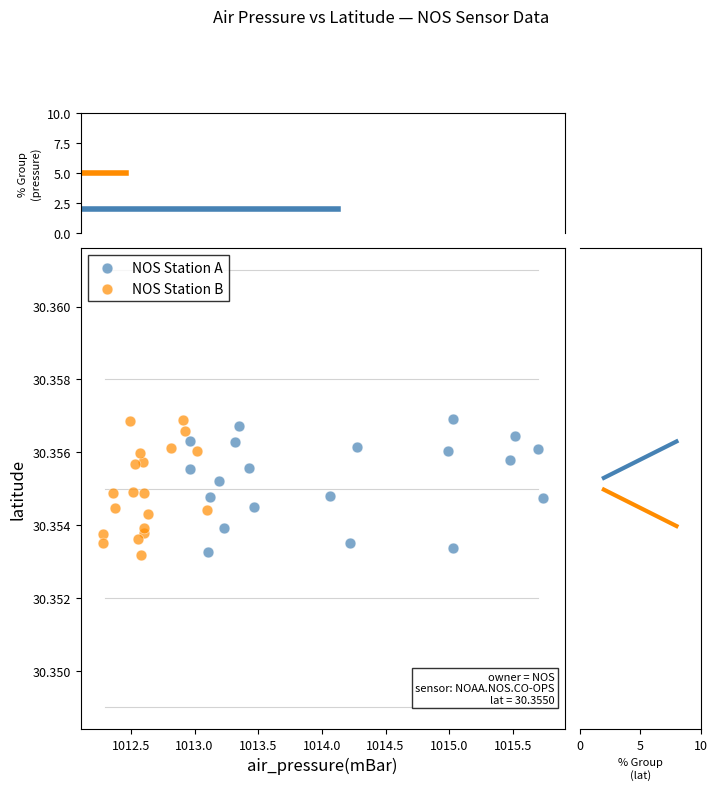

What are all the series names shown in the legend?

NOS Station A, NOS Station B